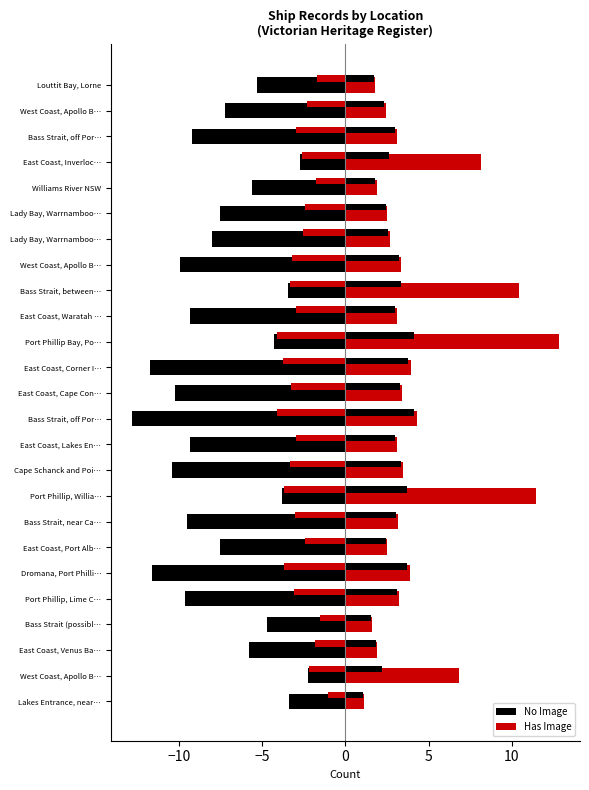

At how many categories does at least one series exceed -6?

25